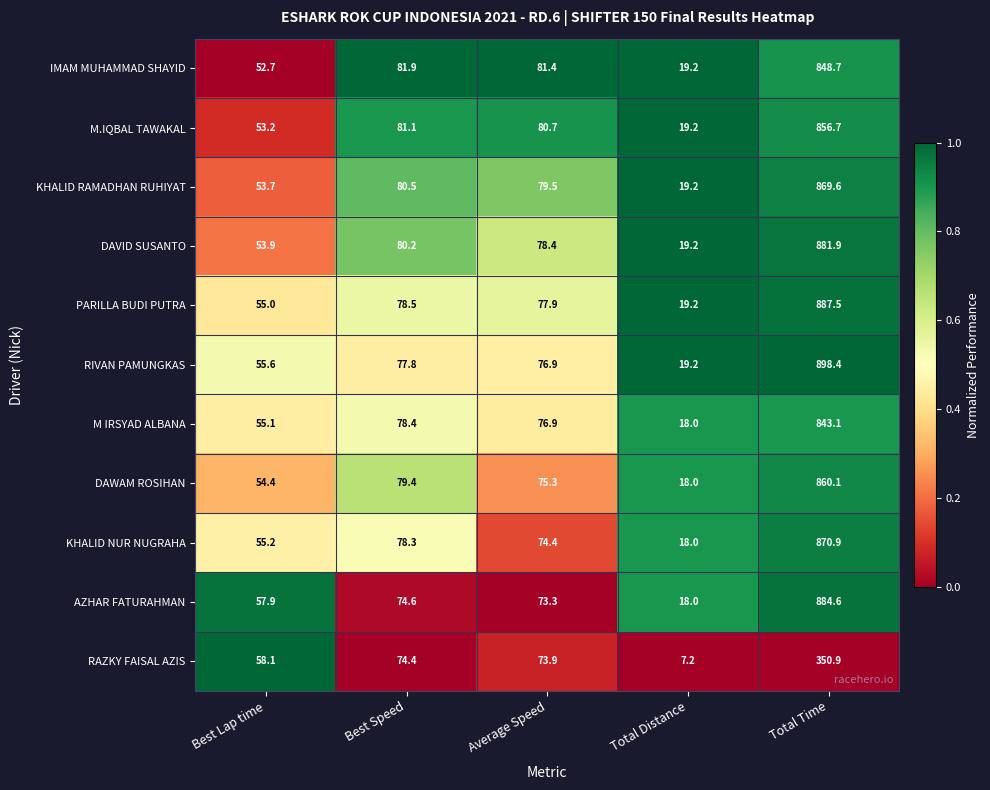

Which series has the widest spread of values?

RIVAN PAMUNGKAS